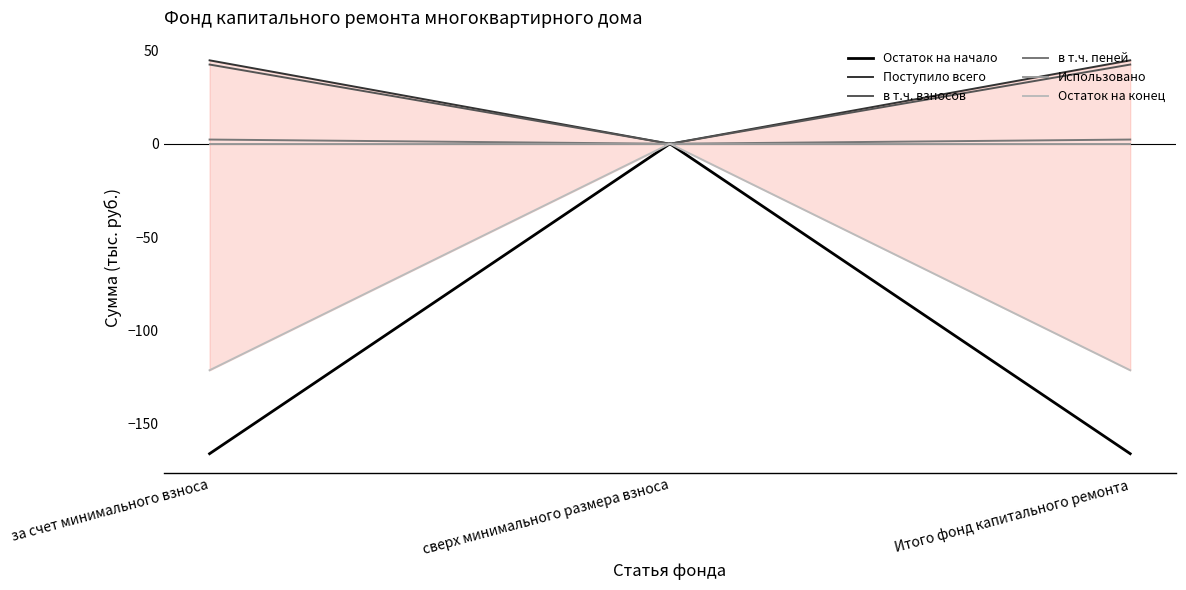

What is the total value across all series at за счет минимального взноса?

-197.9